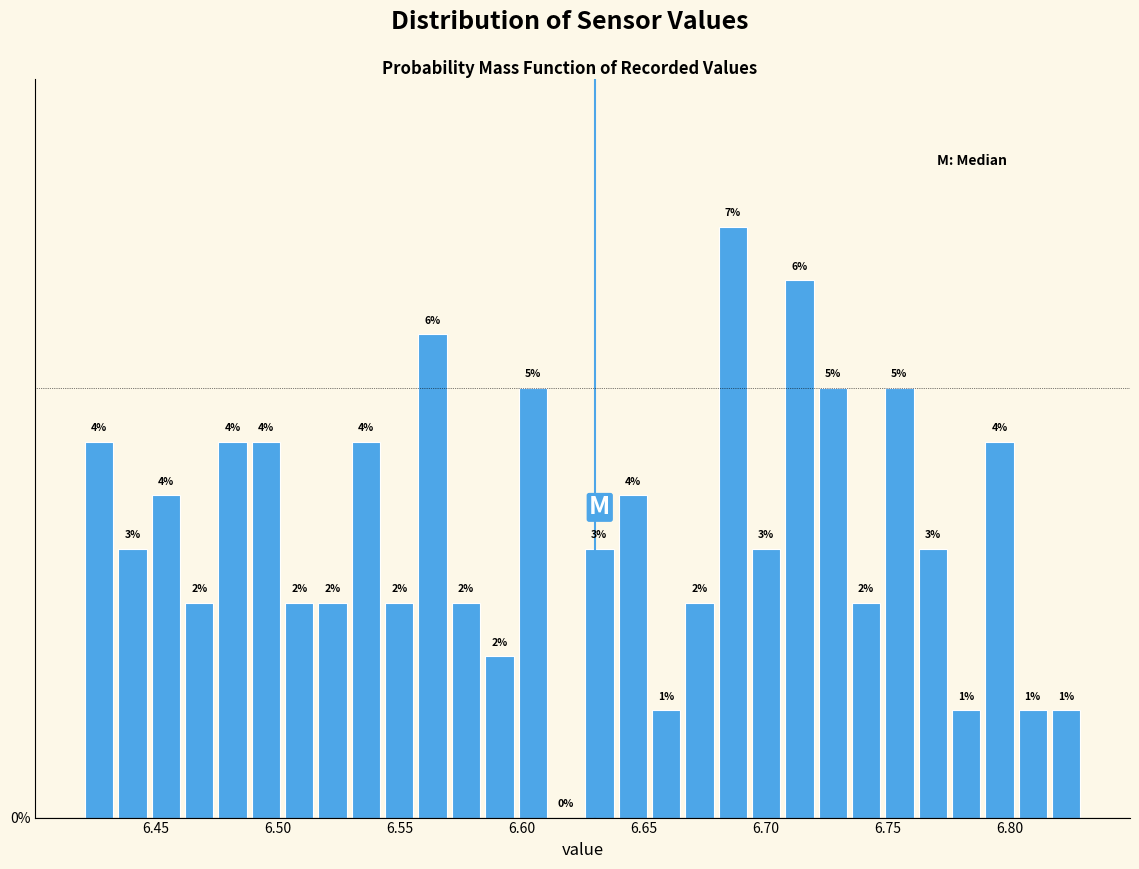

Around what value on the x-axis is the tallest bar? Give the approximate position of its centre, as read against the axis.

6.685